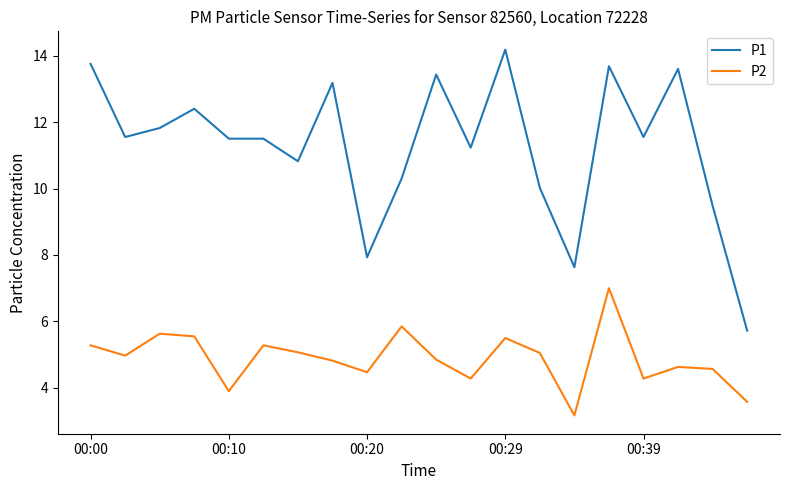

How many lines are shown in the chart?

2